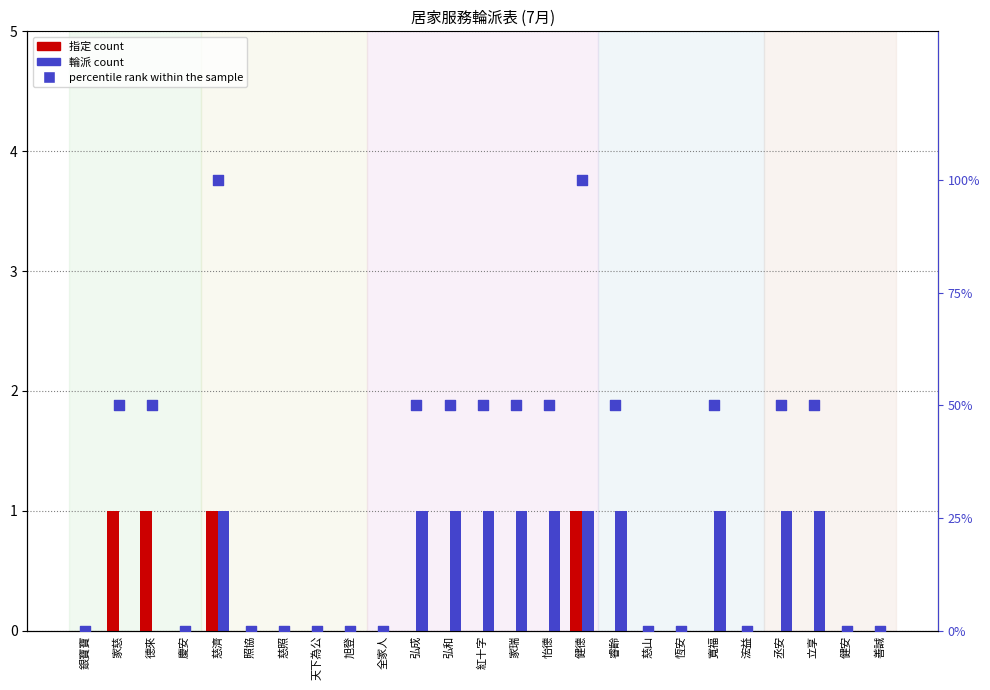

Which series contains the lowest Y value?

指定 (7月)